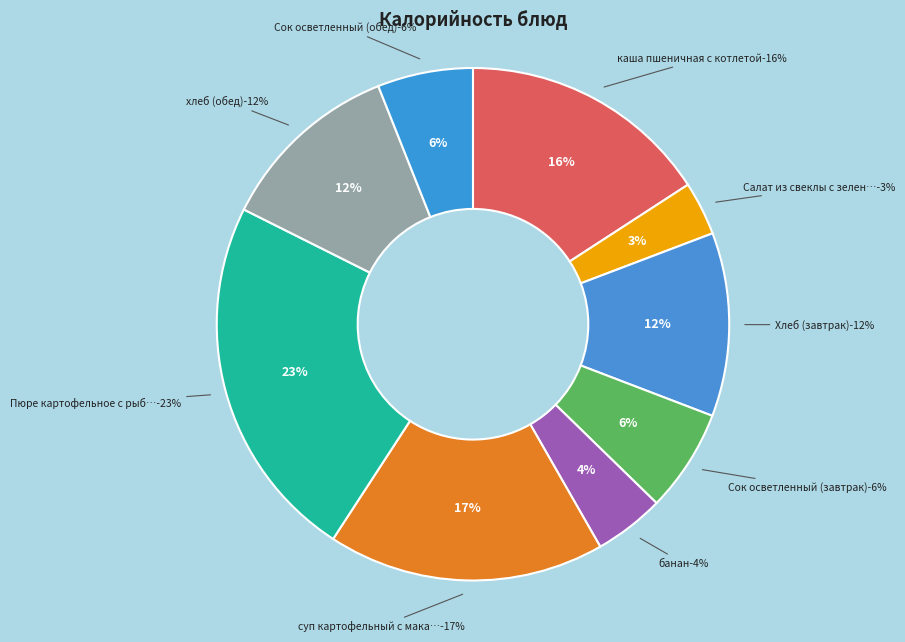

How many segments does this pie chart have?

9